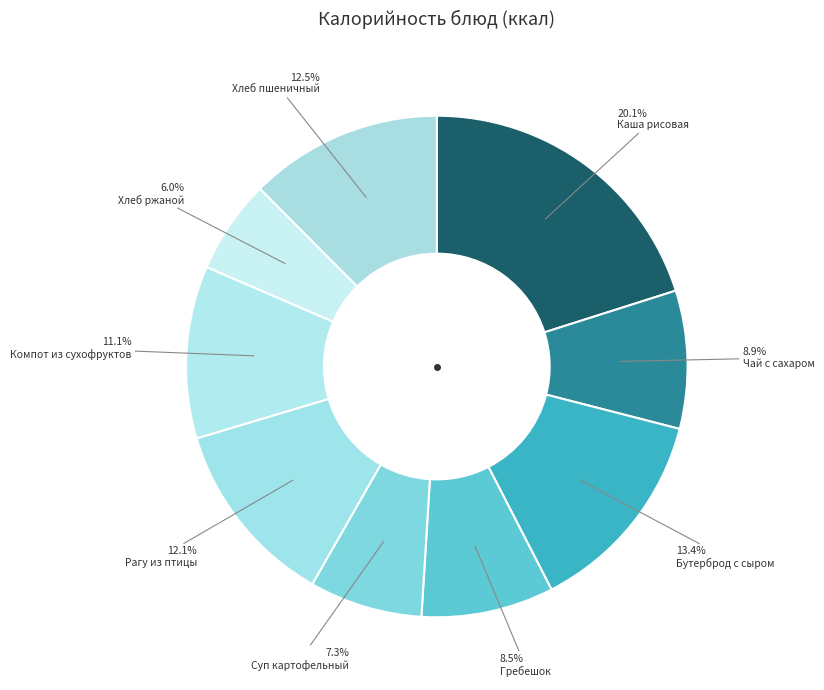

Is there any slice that represents more than half of the pie?

No